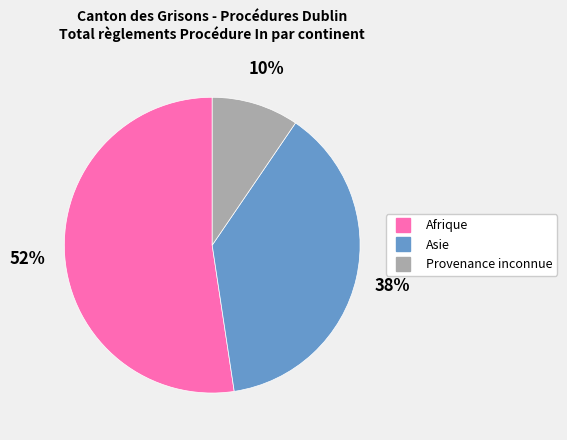

To the nearest percent, what is the average slice percentage?

33%